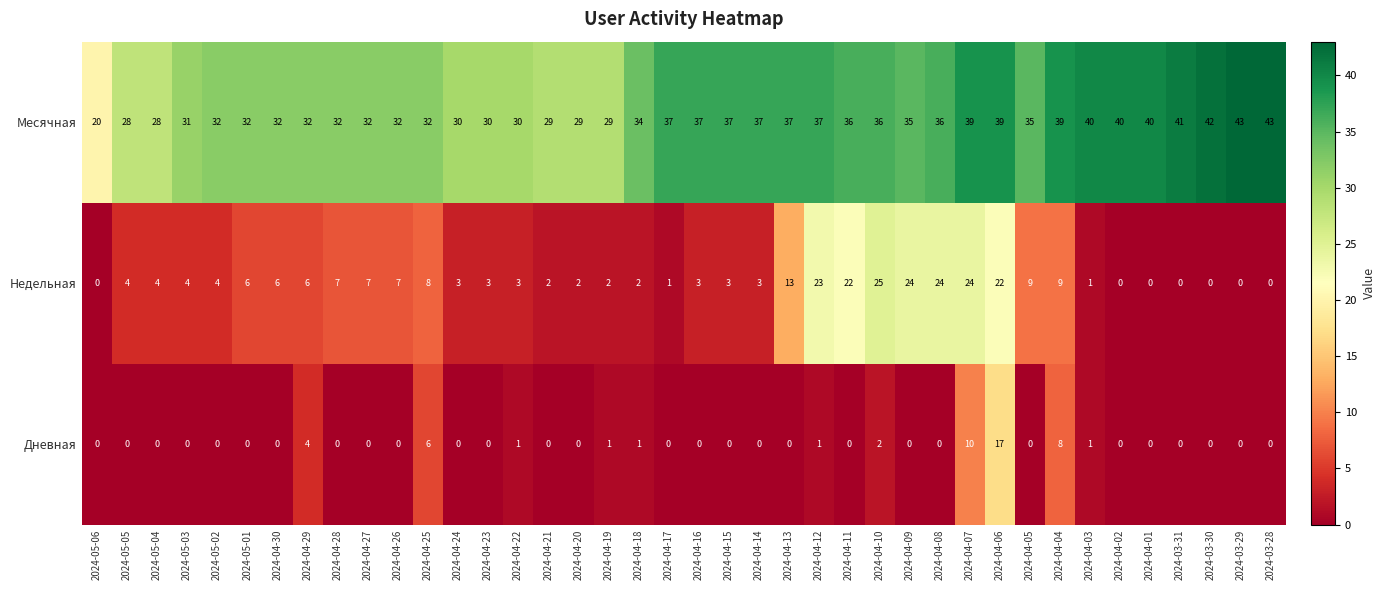

What is the total value across all series at 2024-04-25?

46